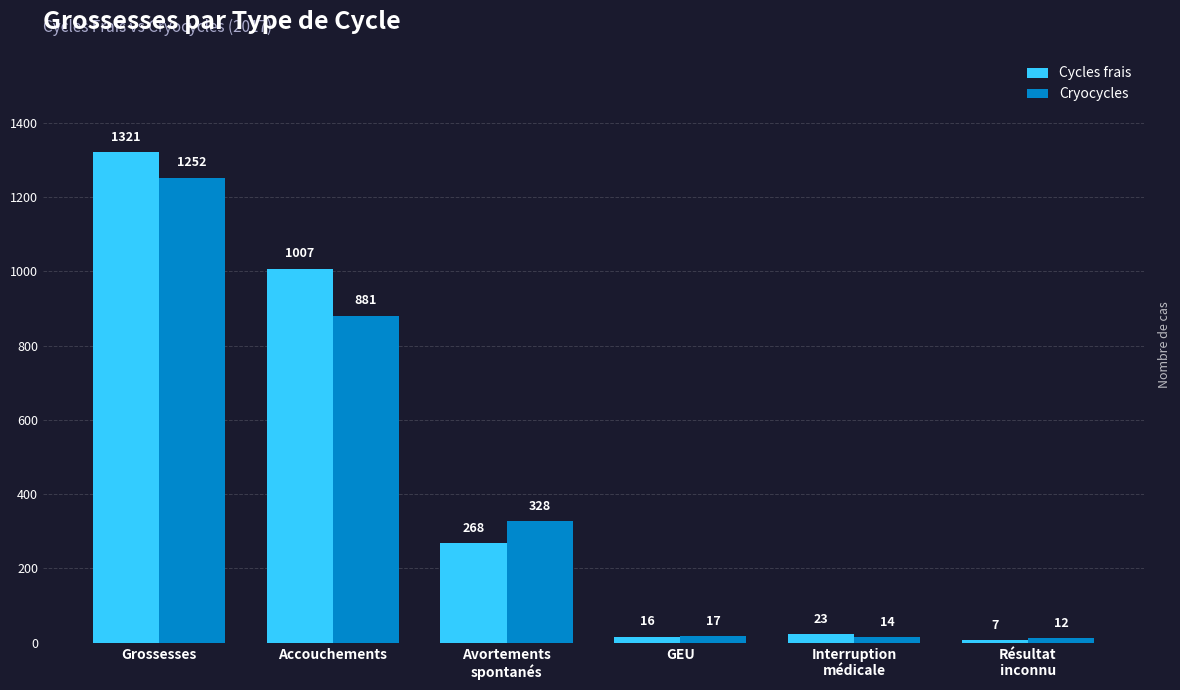

How many distinct data groups are displayed?

2